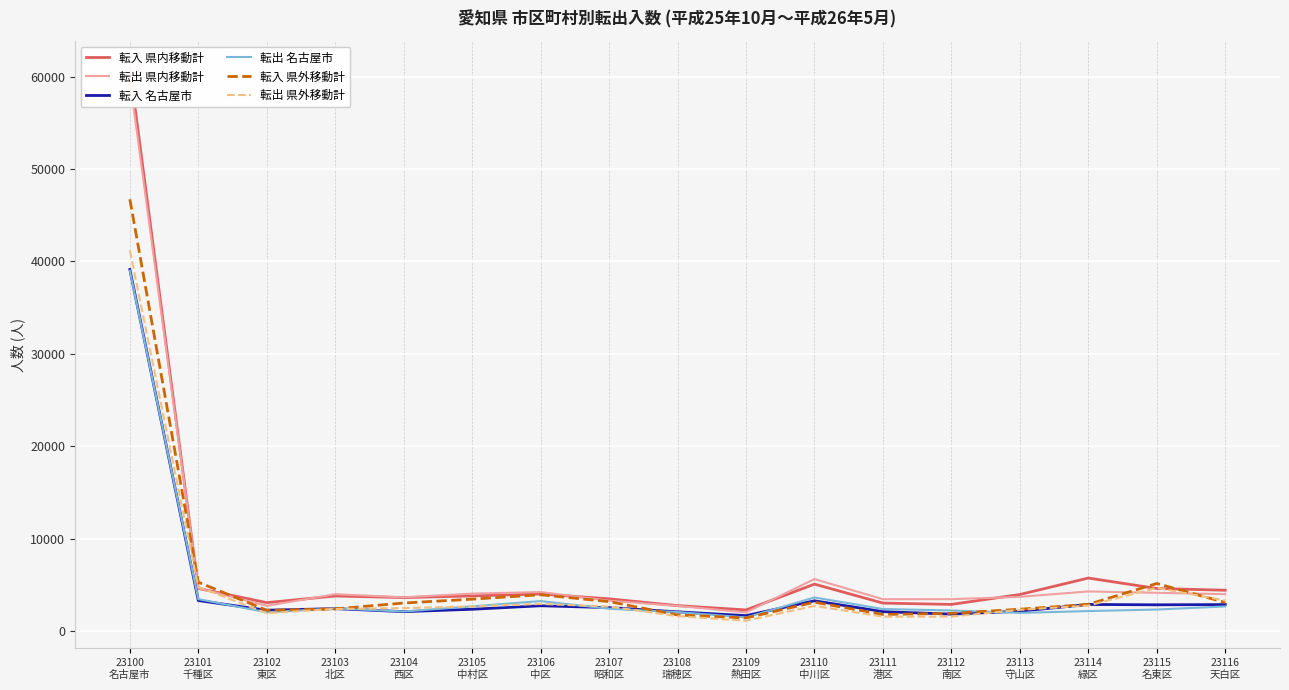

How many series are shown in this chart?

6